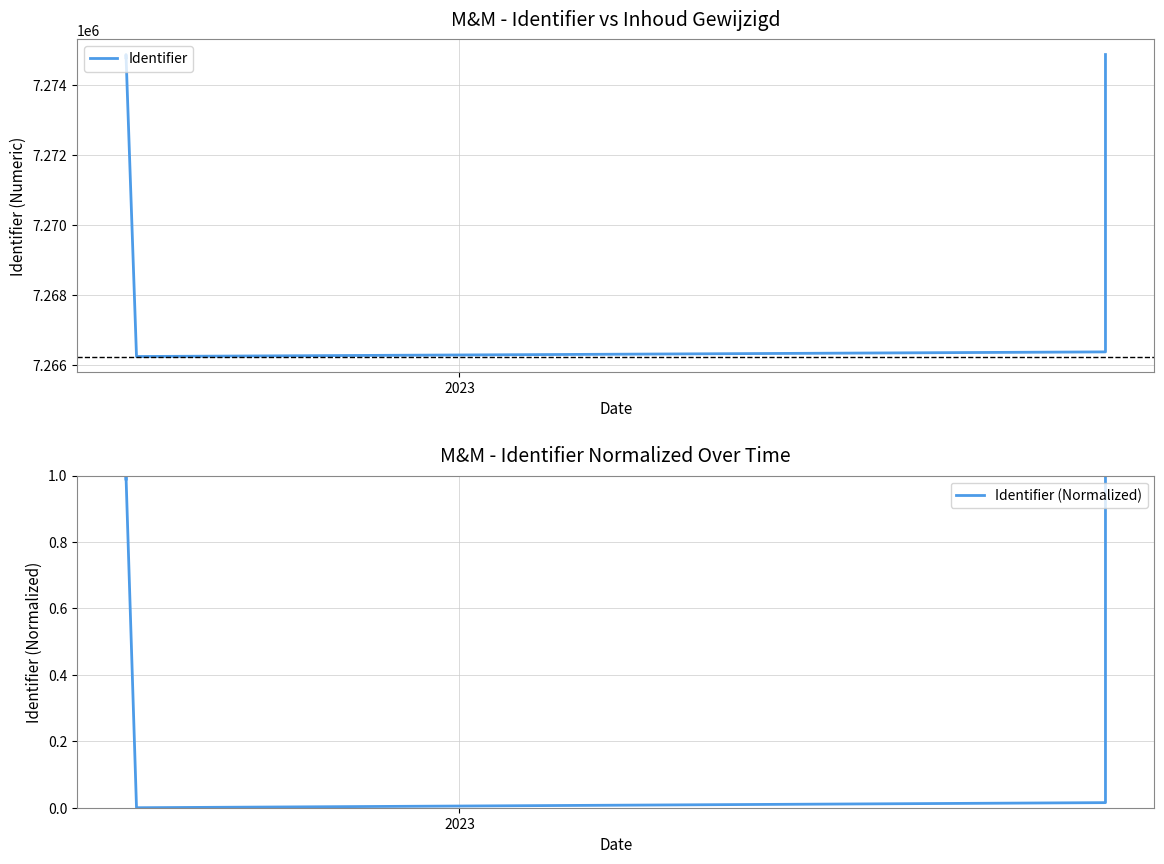

How many values in the Identifier (Normalized) series exceed 0?

8